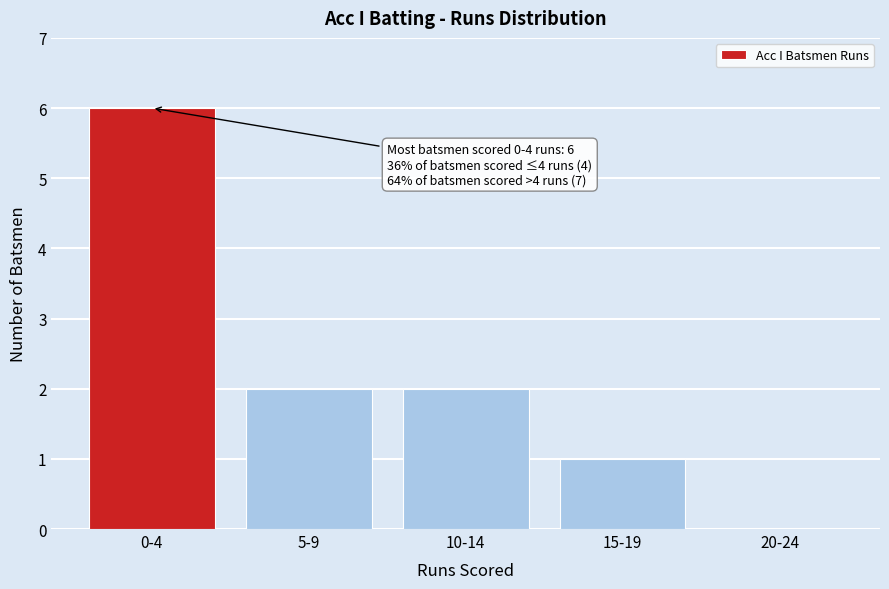

Reading left to right, transcribe all the data shown in this chart.

0-4=6	5-9=2	10-14=2	15-19=1	20-24=0